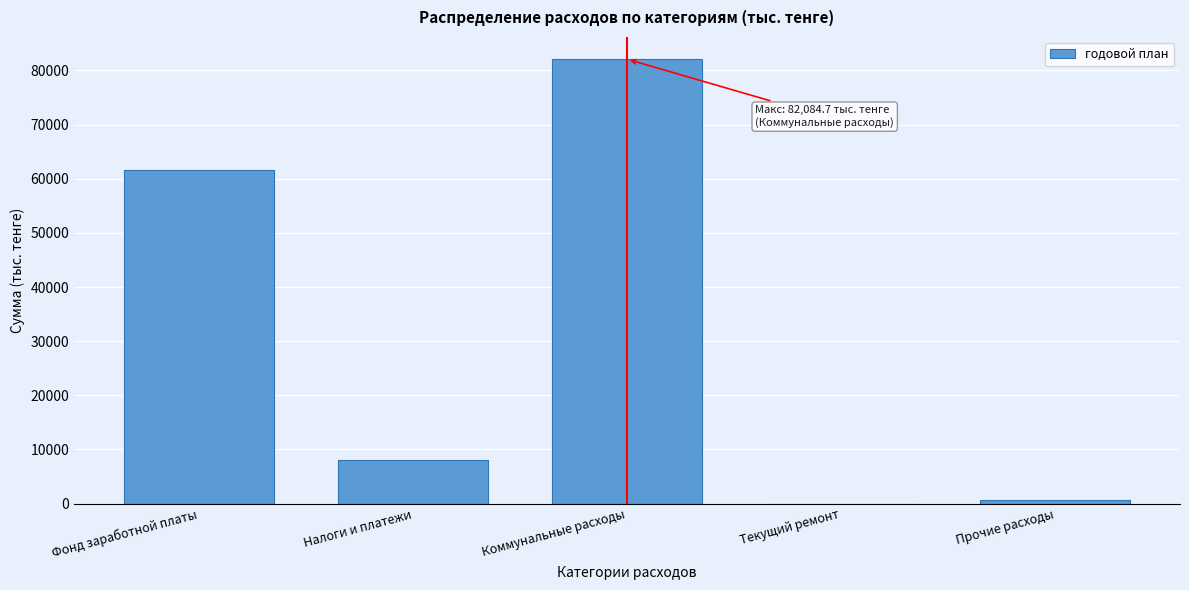

Reading left to right, extract all data points from this chart.

Фонд заработной платы=61700.6	Налоги и платежи=8005.8	Коммунальные расходы=82084.7	Текущий ремонт=0.0	Прочие расходы=644.5